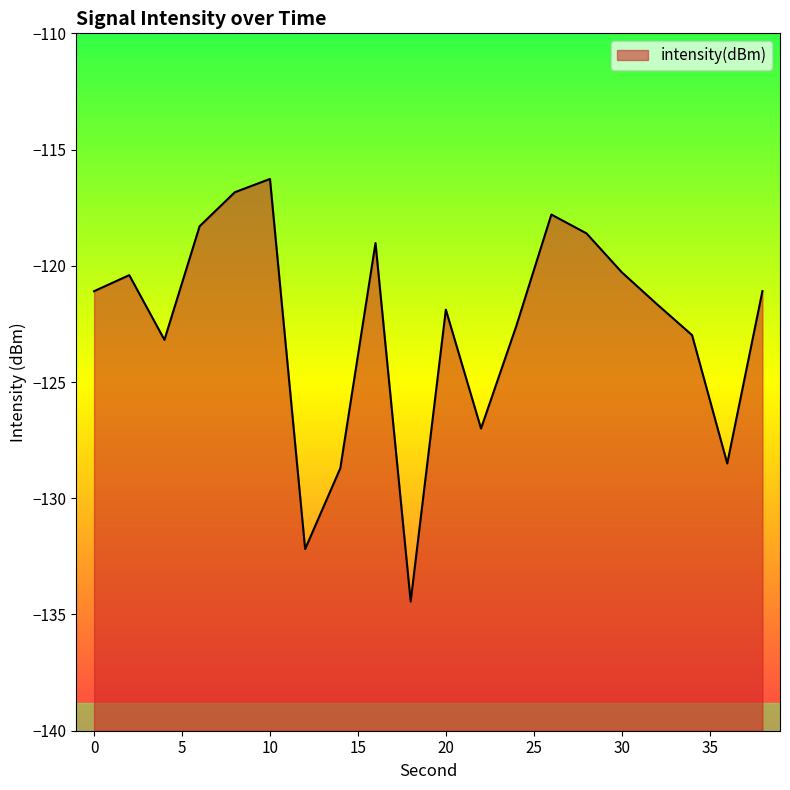

Reading left to right, what are all the values shown in this chart?

0=-121.1	2=-120.4	4=-123.2	6=-118.3	8=-116.8	10=-116.3	12=-132.2	14=-128.7	16=-119.0	18=-134.4	20=-121.9	22=-127.0	24=-122.6	26=-117.8	28=-118.6	30=-120.3	32=-121.6	34=-123.0	36=-128.5	38=-121.1